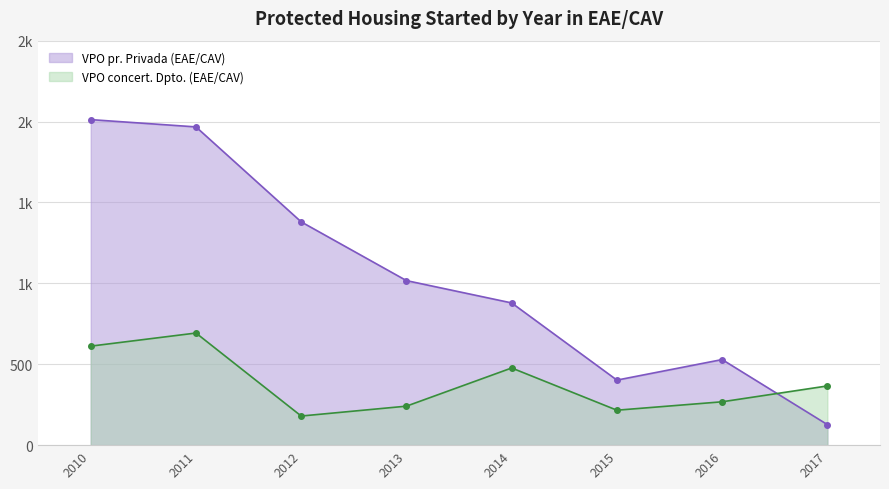

What is the difference between the maximum and second lowest values in the VPO concert. Dpto. (EAE/CAV) series?

477